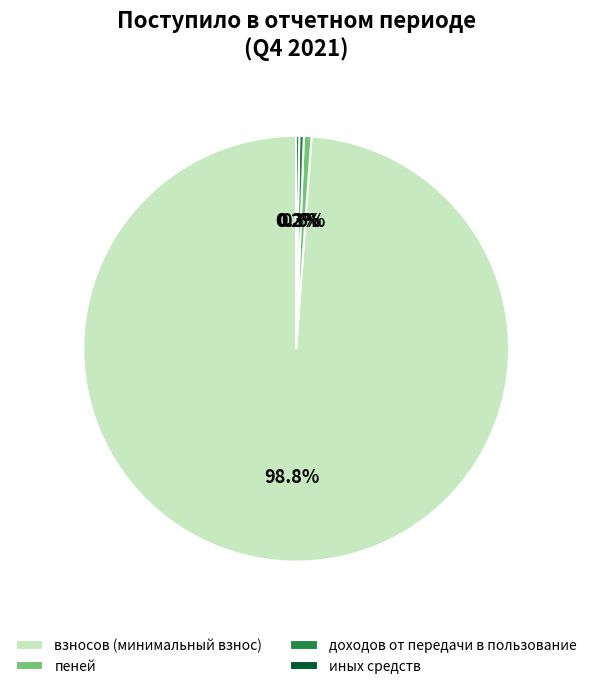

Does any single category account for the majority?

Yes